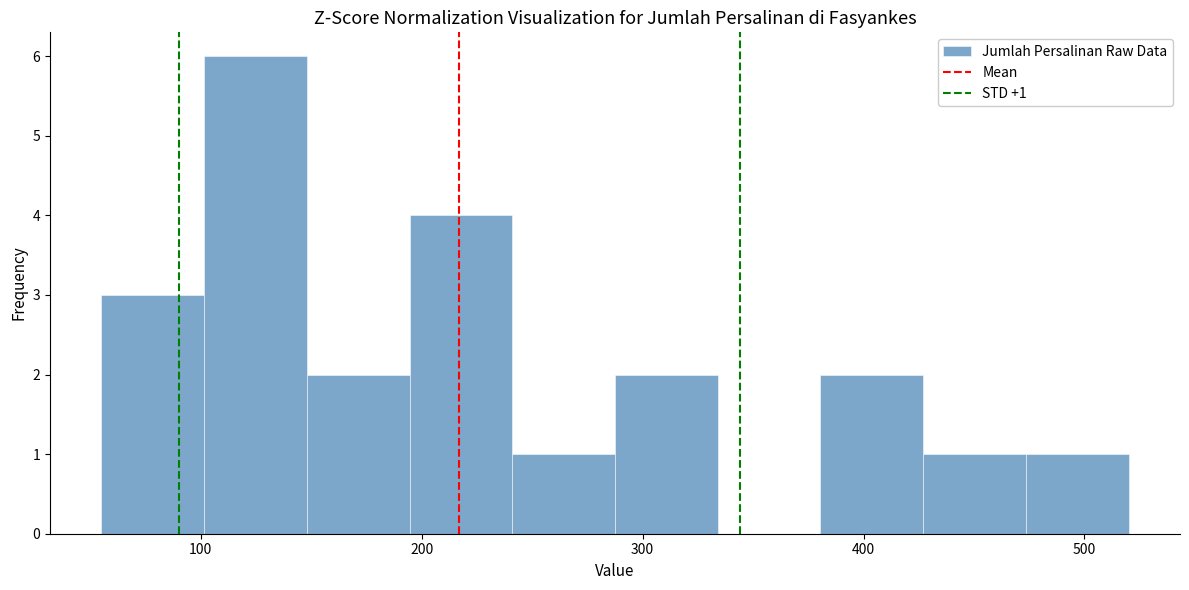

Over which range of the x-axis is the bar tallest?

100 to 150